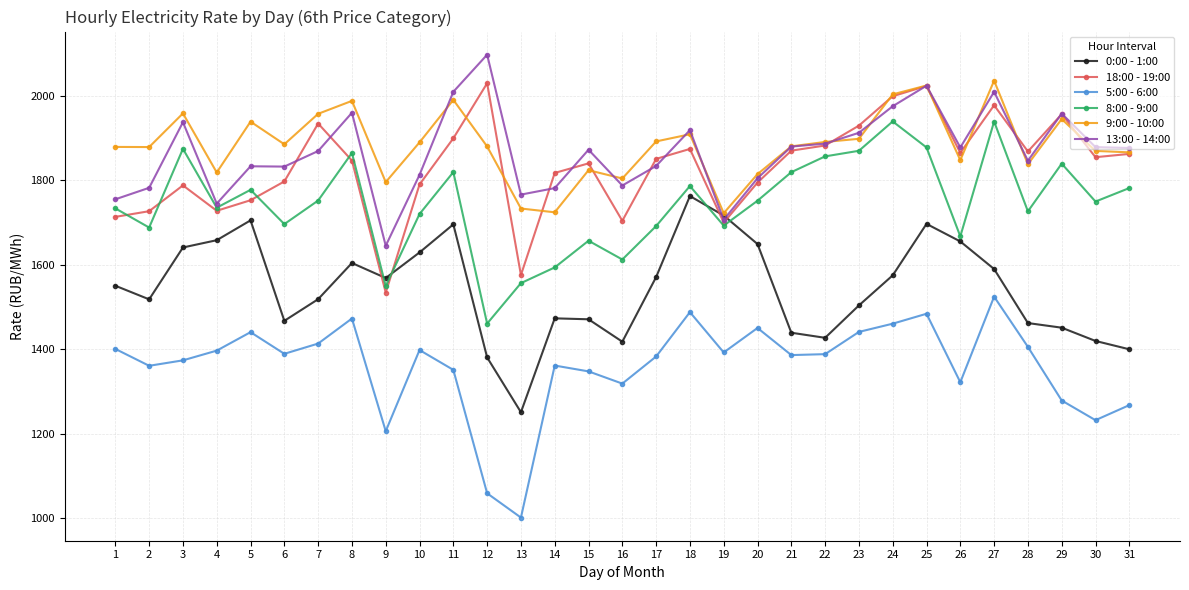

Count the number of categories in the chart.

31